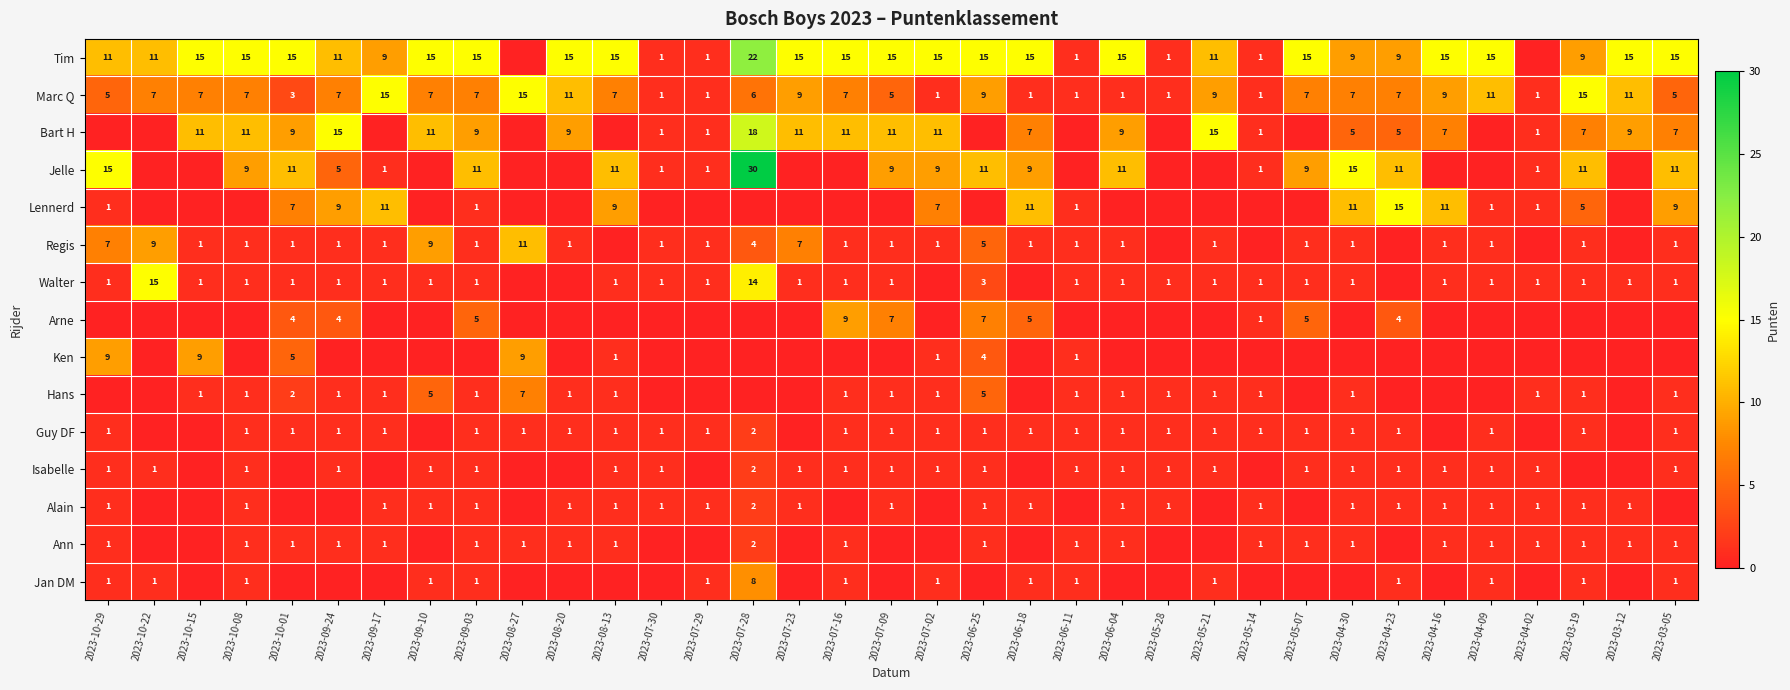

At which category is the sum across all series the highest?

2023-07-28